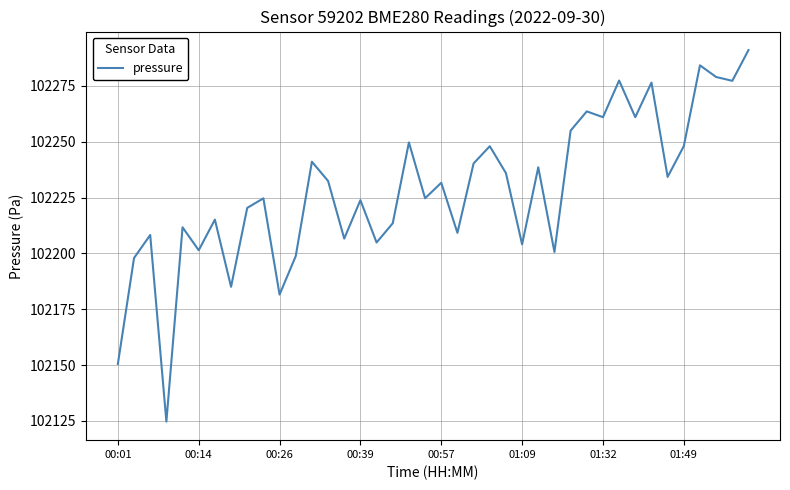

What is the difference between the maximum and minimum values?

166.3